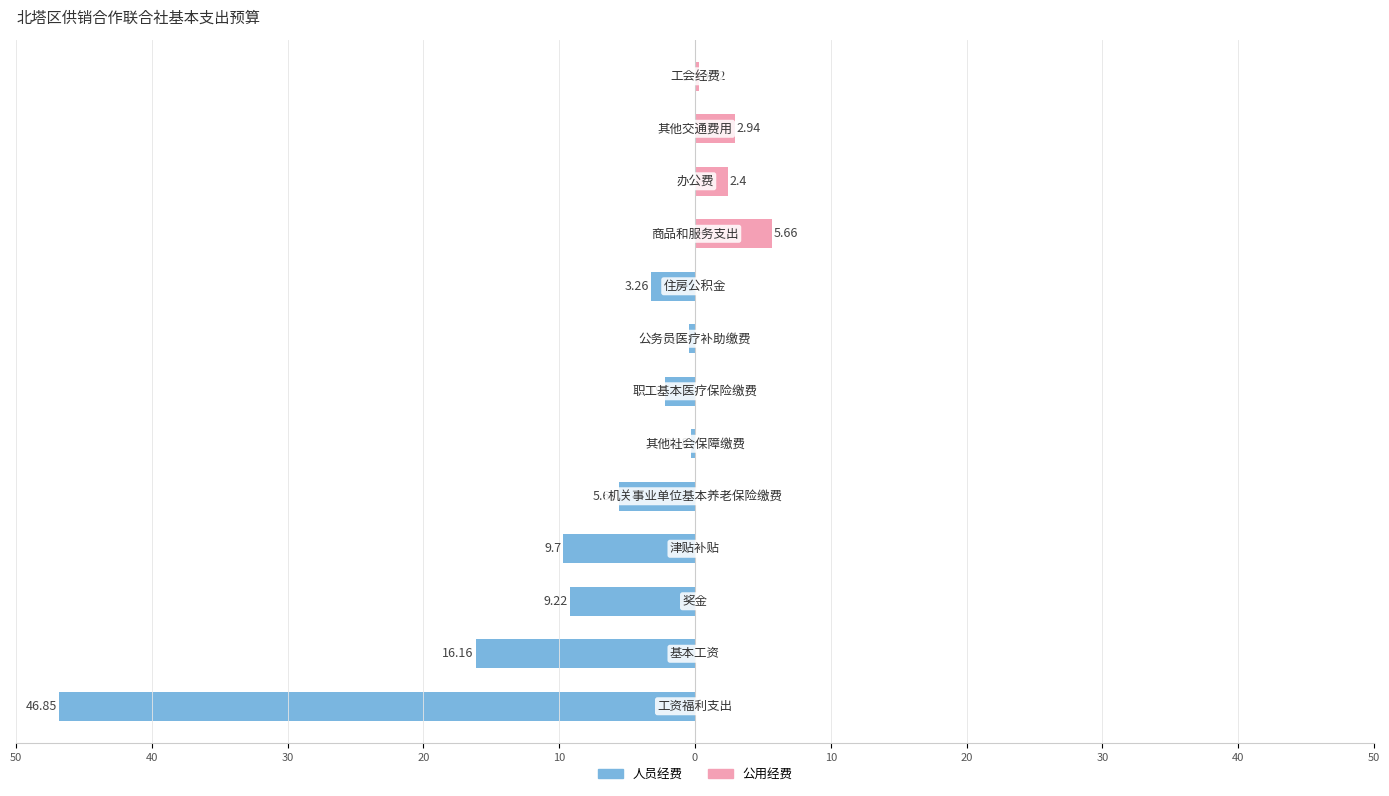

List the series in order of their peak value, highest first.

公用经费, 人员经费